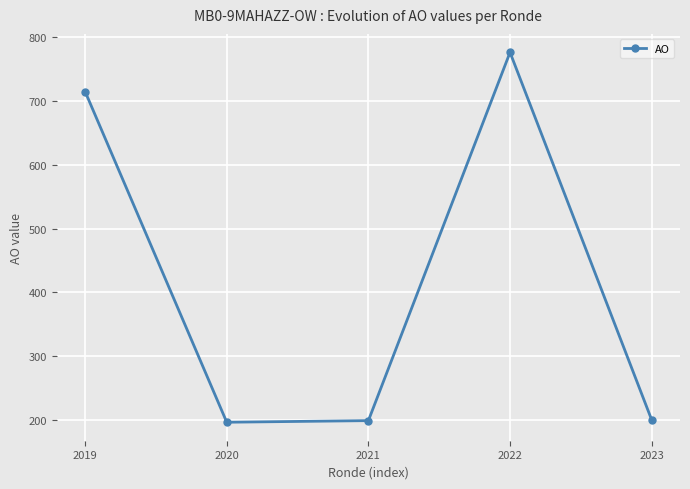

Does the chart have visible grid lines?

Yes